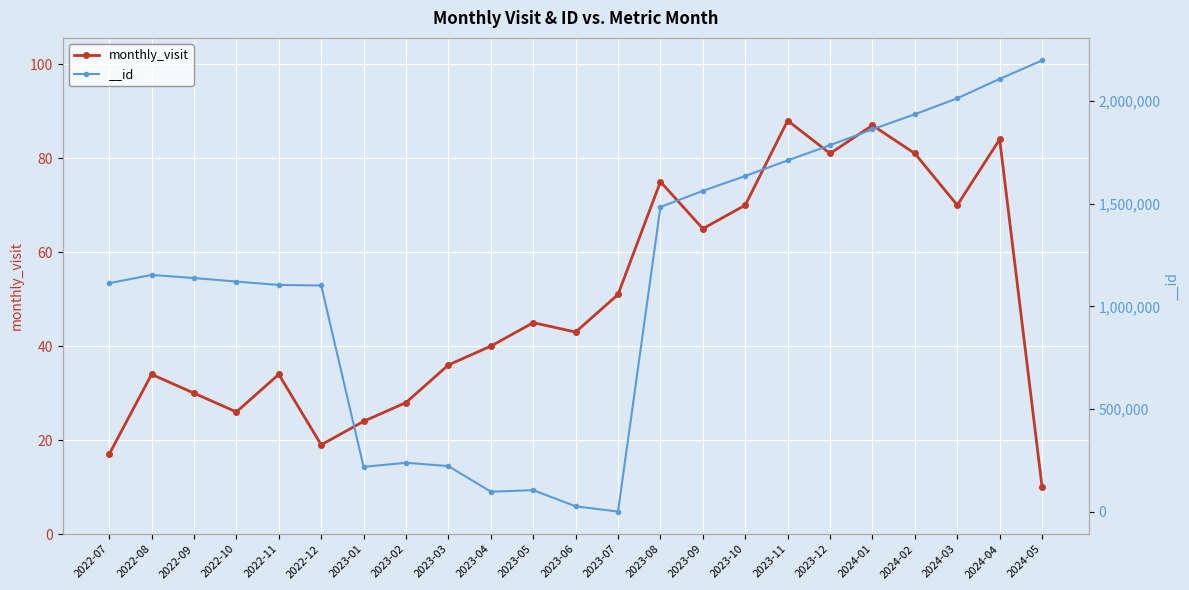

Is it true that the value at 2024-04 is 84?

True